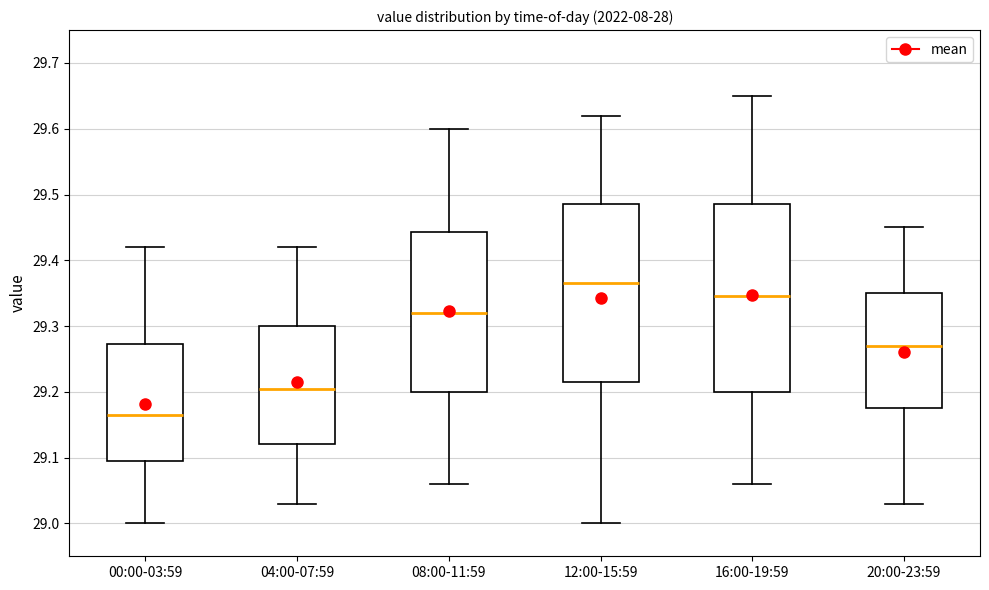

Reading left to right, read every box against the y-axis: the position of its median line, the range the box covers, and the ends of its whiskers. The values are not printed on the chart, so give them approximately, as read against the axis.

00:00-03:59: median 29.17, box 29.10 to 29.27, whiskers 29.00 to 29.42
04:00-07:59: median 29.21, box 29.12 to 29.30, whiskers 29.03 to 29.42
08:00-11:59: median 29.32, box 29.20 to 29.44, whiskers 29.06 to 29.60
12:00-15:59: median 29.37, box 29.22 to 29.49, whiskers 29.00 to 29.62
16:00-19:59: median 29.35, box 29.20 to 29.49, whiskers 29.06 to 29.65
20:00-23:59: median 29.27, box 29.18 to 29.35, whiskers 29.03 to 29.45